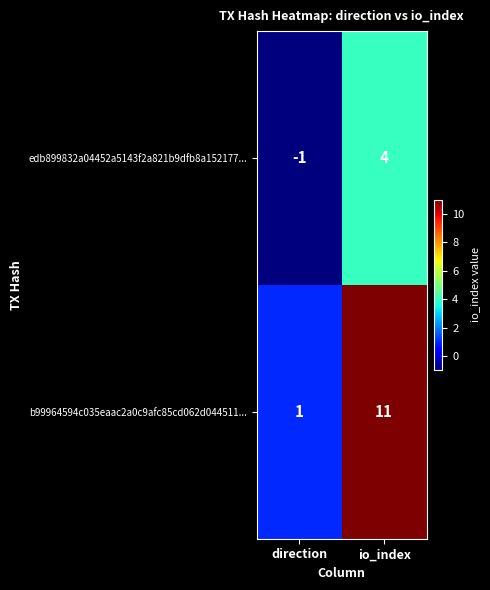

The value of edb899832a04452a5143f2a821b9dfb8a152177... at io_index is 4. True or false?

True